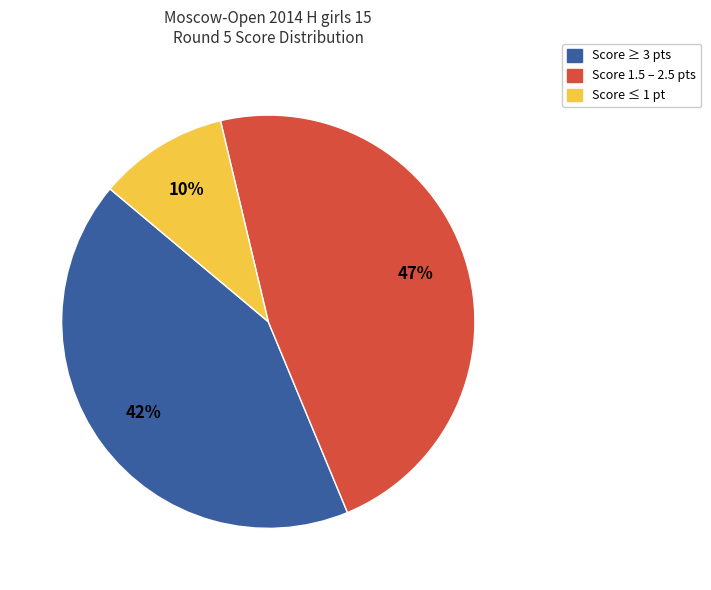

Is there a majority slice in this chart?

No